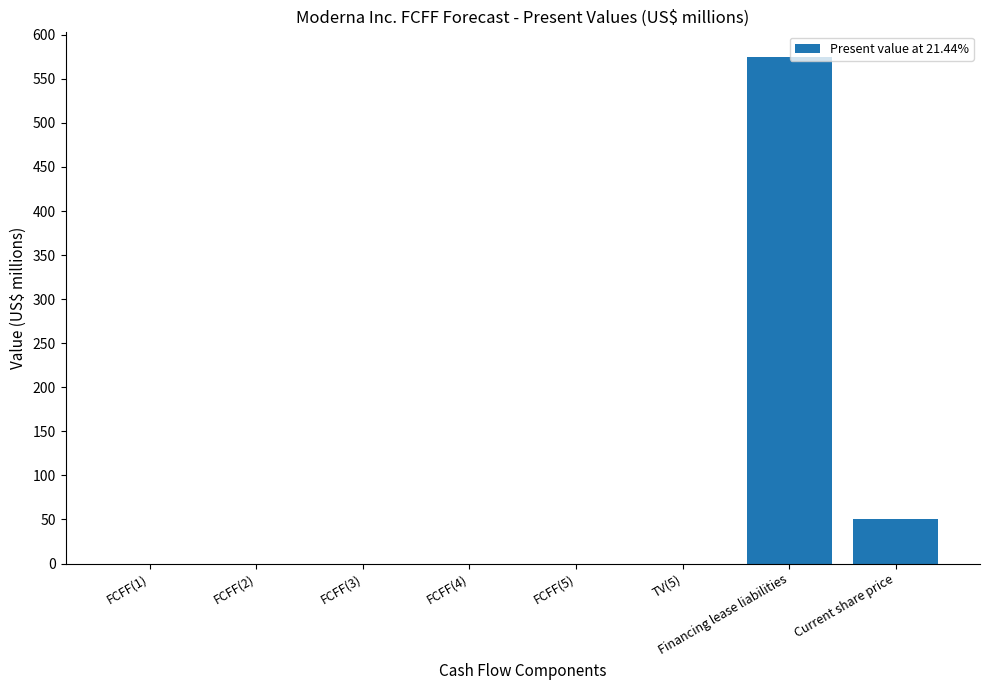

What is the sum of the values at FCFF(4) and Current share price?

50.3